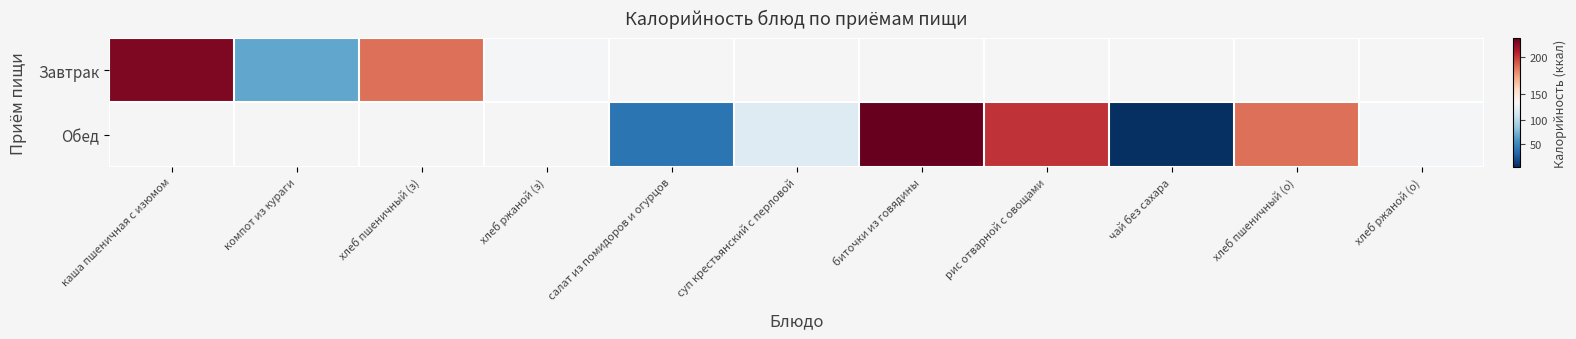

Which category has the highest value across all series?

биточки из говядины